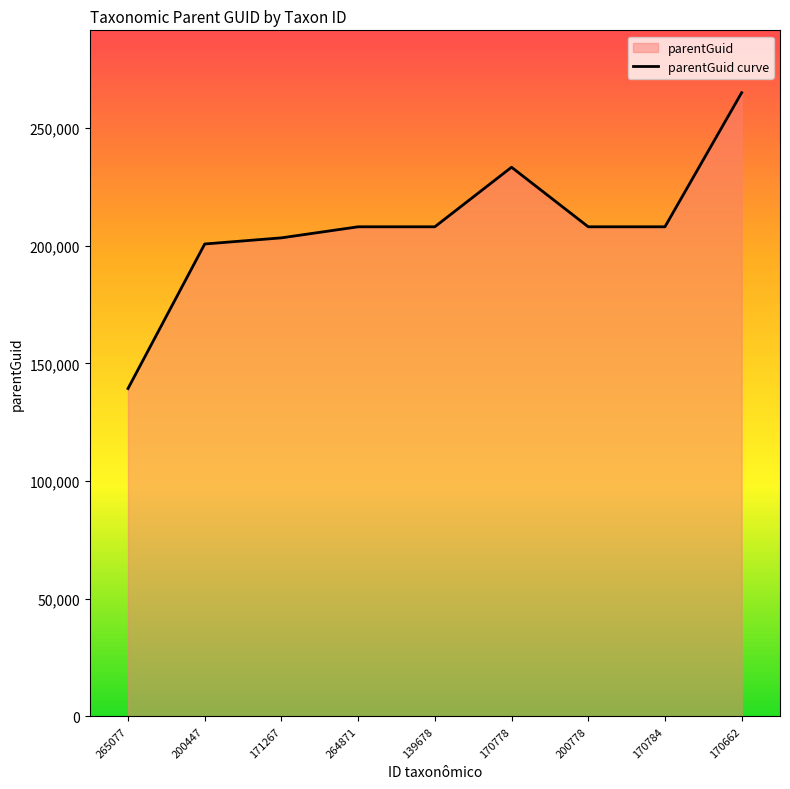

How many points are higher than both their immediate neighbors (excluding endpoints)?

1